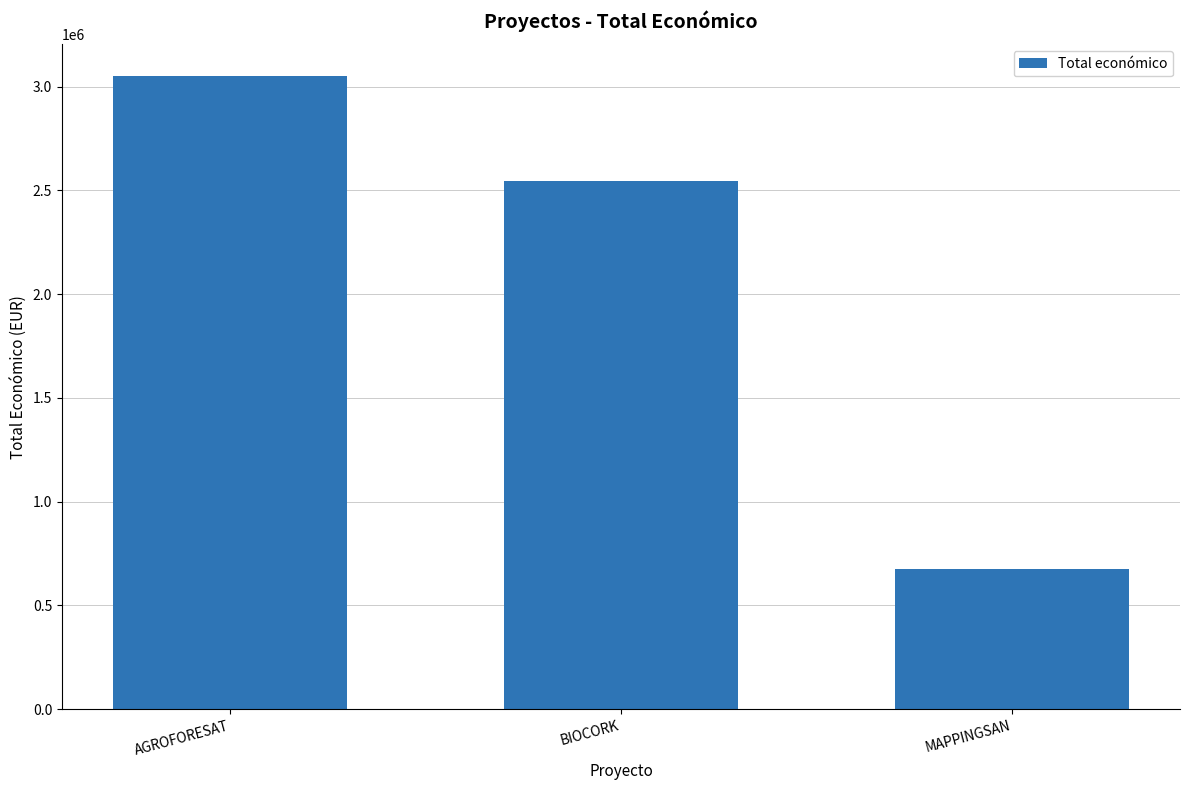

Rank the categories by value from lowest to highest.

MAPPINGSAN, BIOCORK, AGROFORESAT